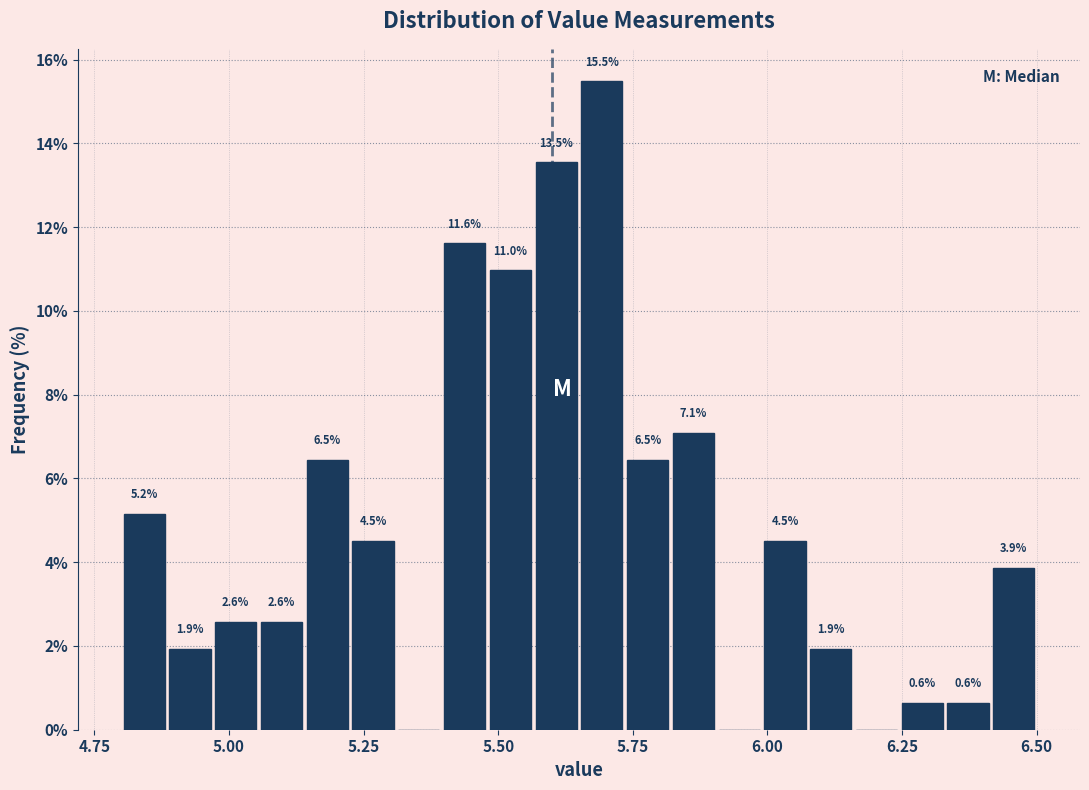

Read against the x-axis, roughly where is the centre of the tallest bar?

5.70